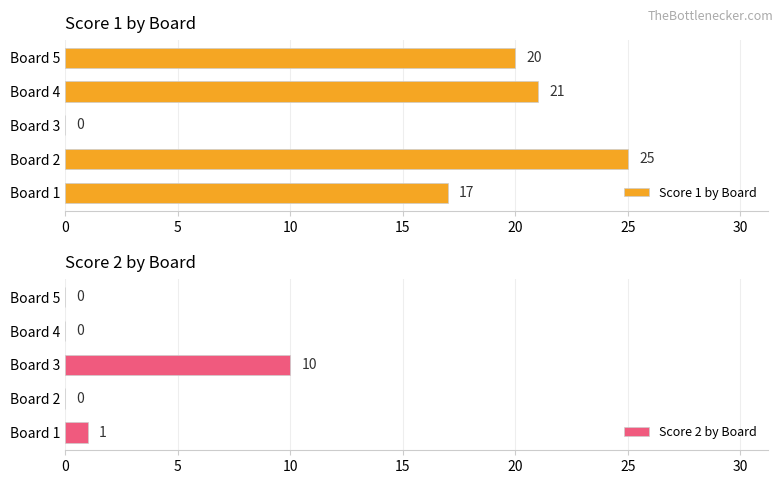

How many values in Score 2 by Board are above zero?

2